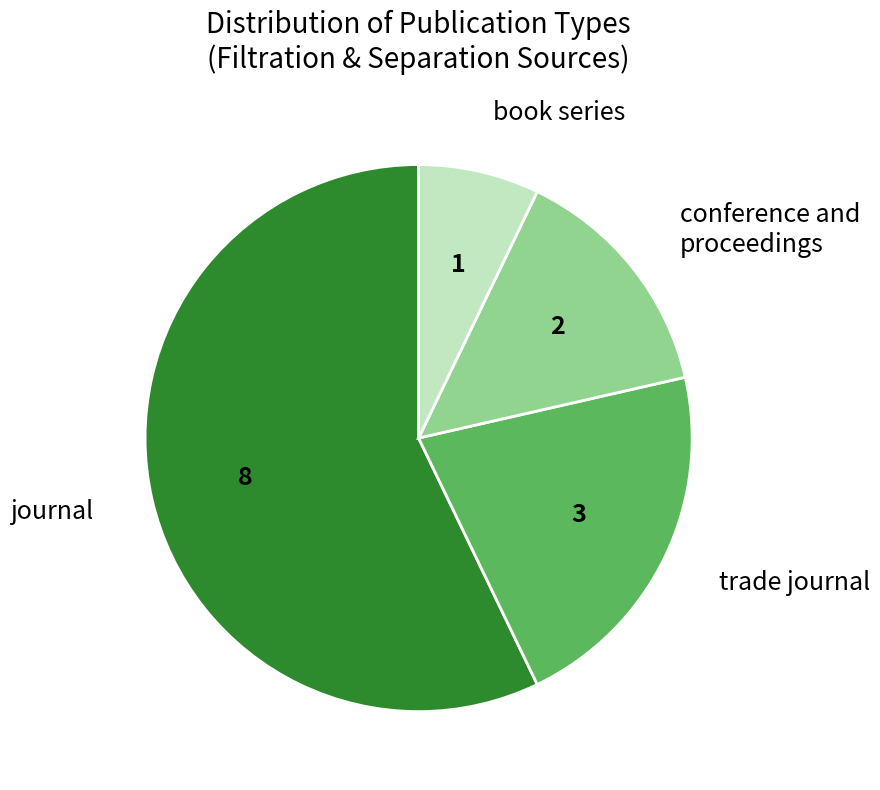

Is there a majority slice in this chart?

Yes